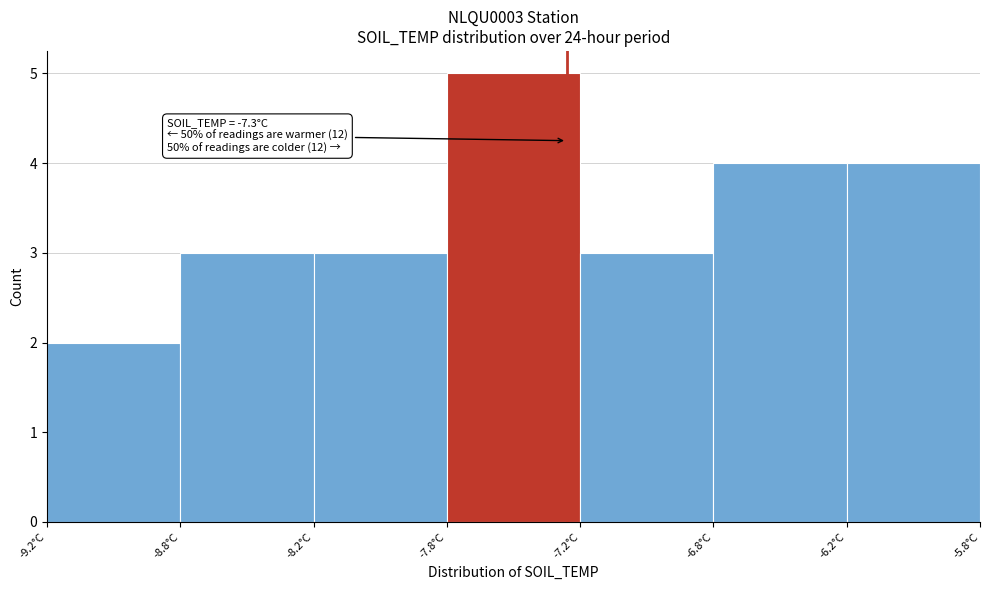

Reading left to right, what are all the values shown in this chart?

-9.2°C=2	-8.8°C=3	-8.2°C=3	-7.8°C=5	-7.2°C=3	-6.8°C=4	-6.2°C=4